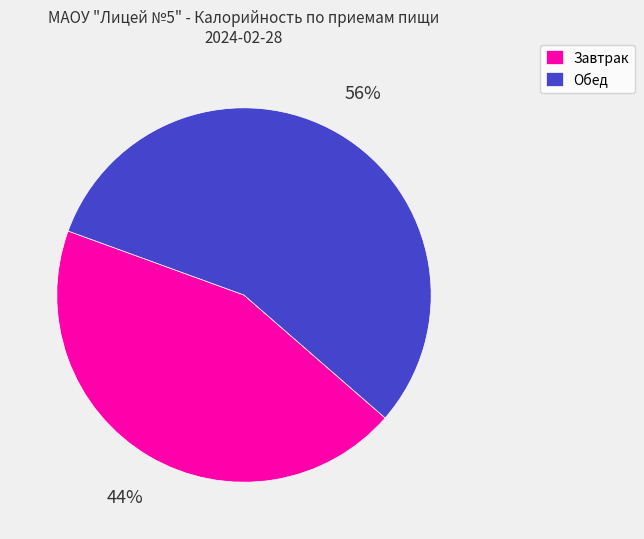

To the nearest percent, what percentage of the pie is Завтрак?

44%